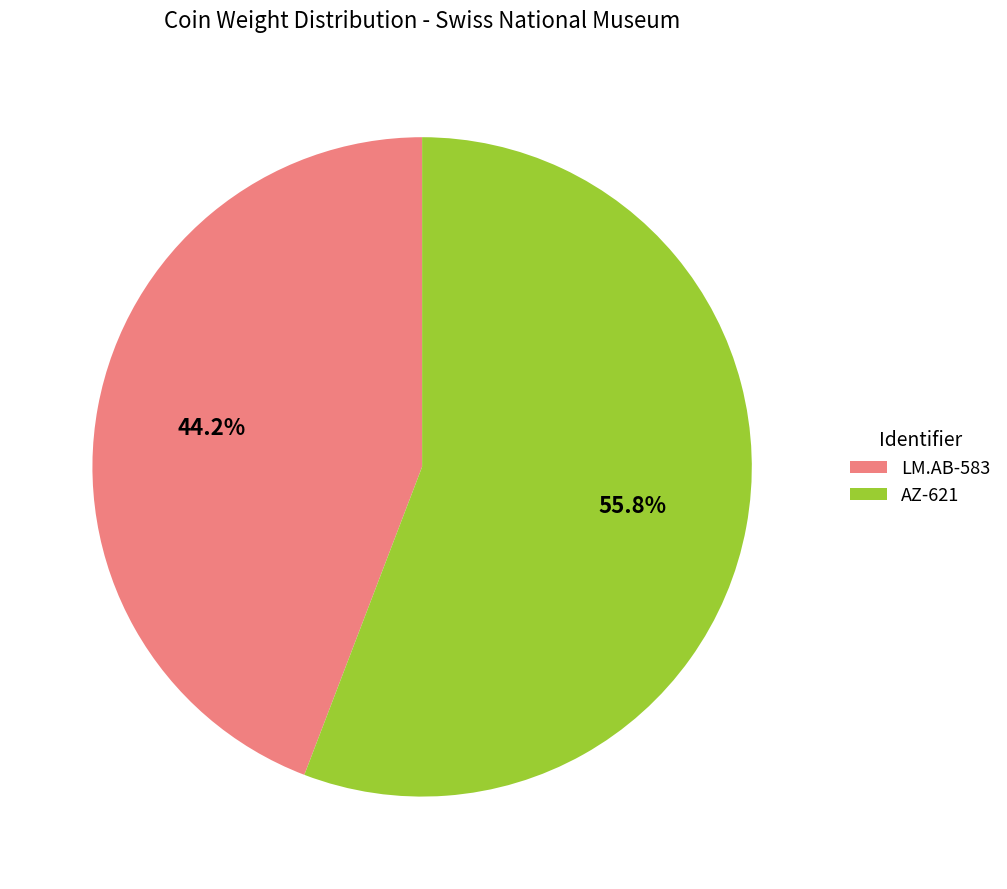

Which category has the biggest portion of the pie?

AZ-621